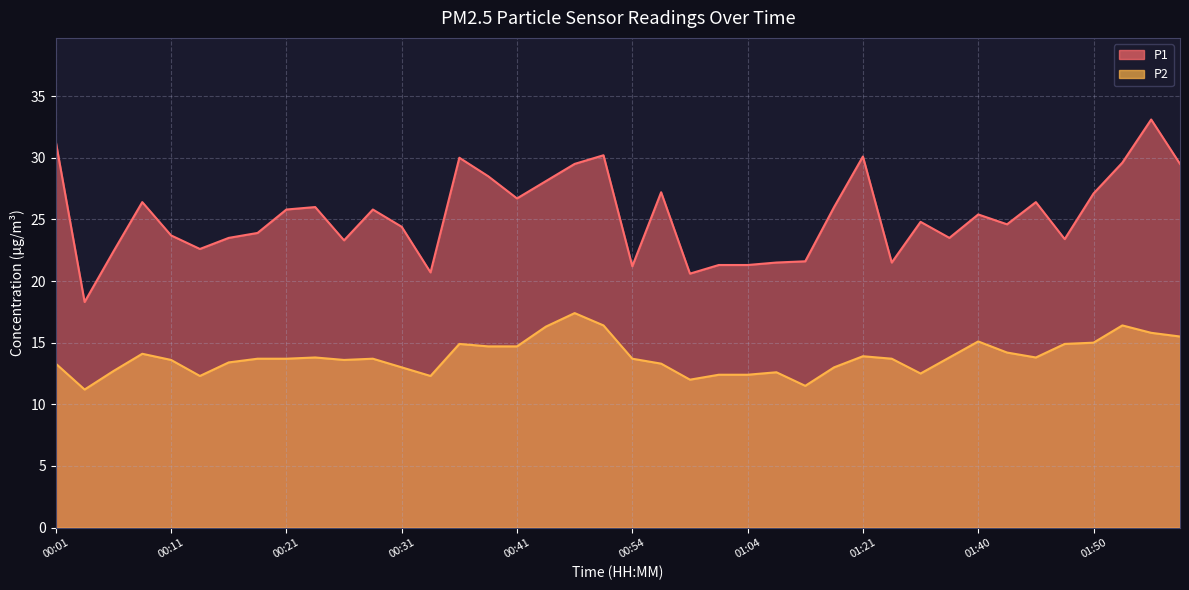

What is the sum of the P2 values at 01:16 and 01:35?

24.0